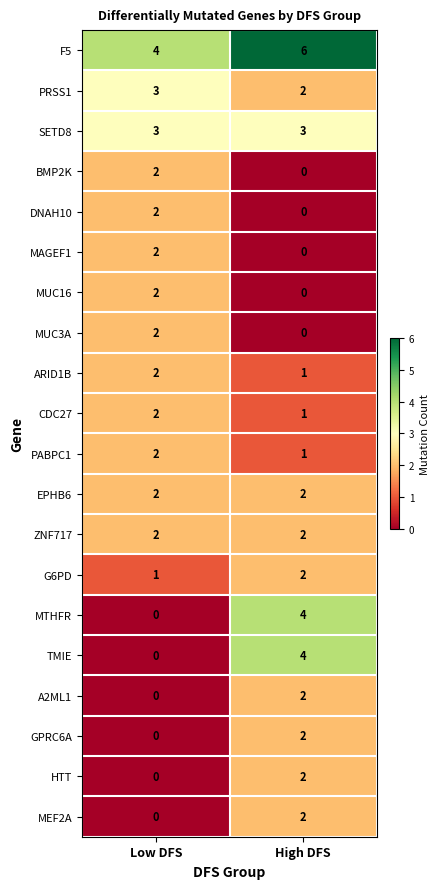

Rank the categories by PRSS1 value from lowest to highest.

High DFS, Low DFS